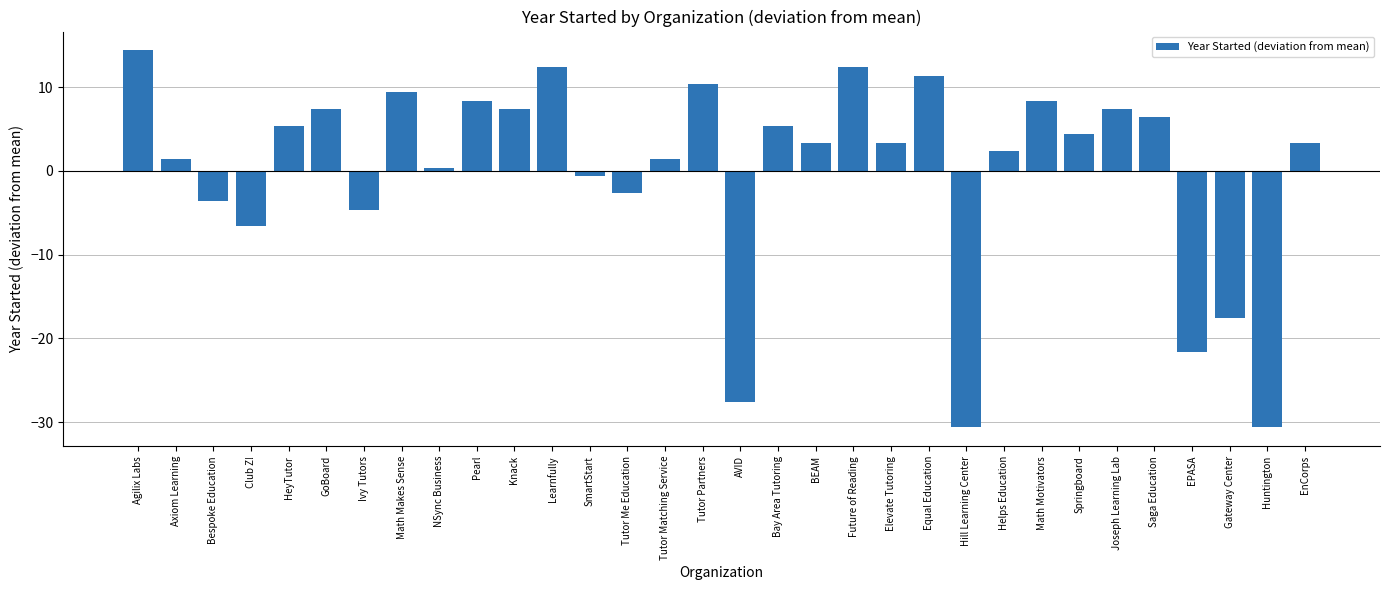

Reading left to right, what are all the values shown in this chart?

14.4	1.4	-3.6	-6.6	5.4	7.4	-4.6	9.4	0.4	8.4	7.4	12.4	-0.6	-2.6	1.4	10.4	-27.6	5.4	3.4	12.4	3.4	11.4	-30.6	2.4	8.4	4.4	7.4	6.4	-21.6	-17.6	-30.6	3.4